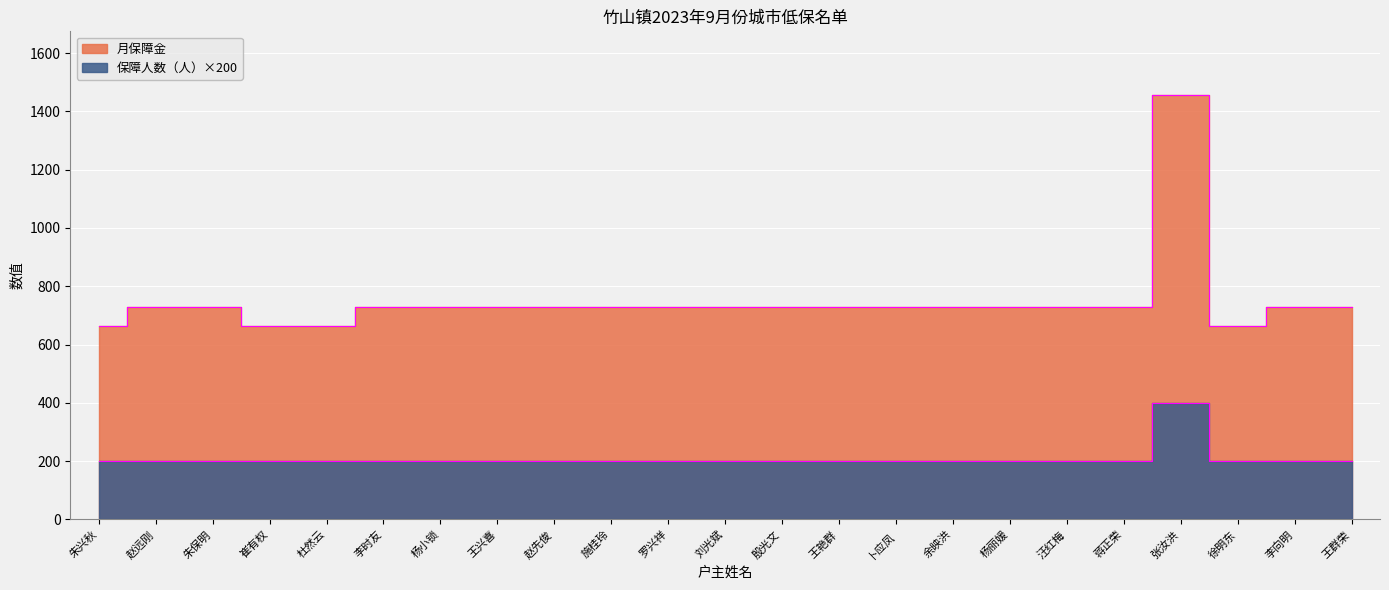

How many data points does each series have?

23